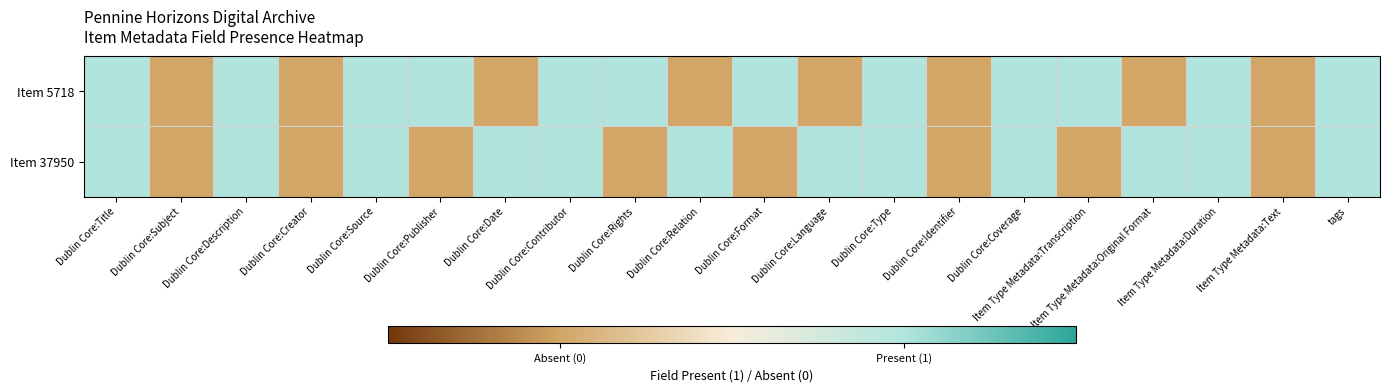

At which category does the chart reach its minimum across all series?

Dublin Core:Subject